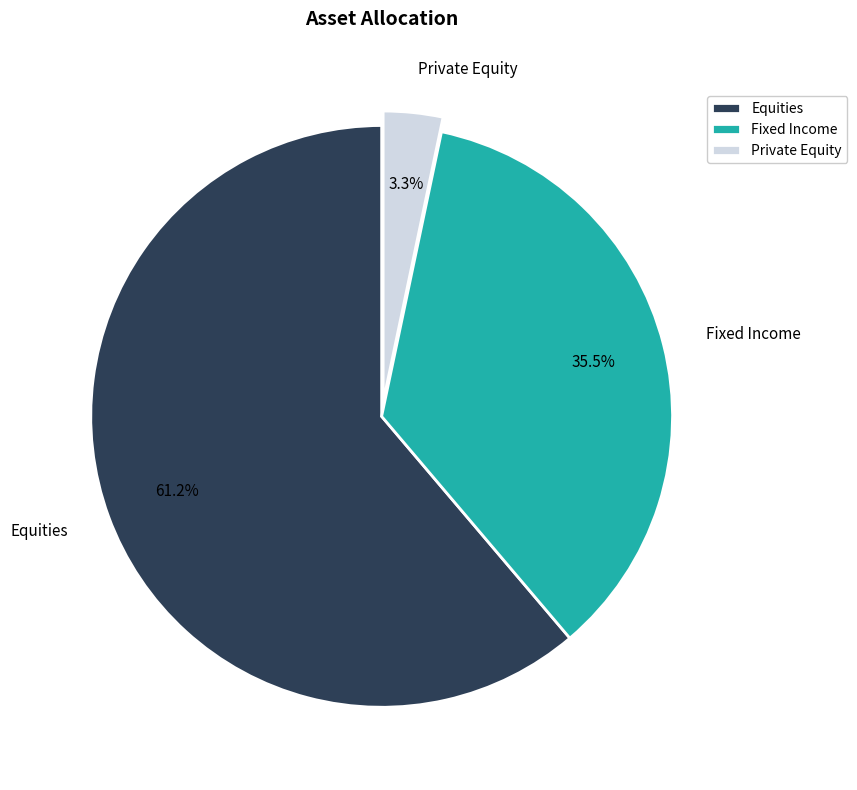

True or false: Private Equity accounts for 3% of the total.

True